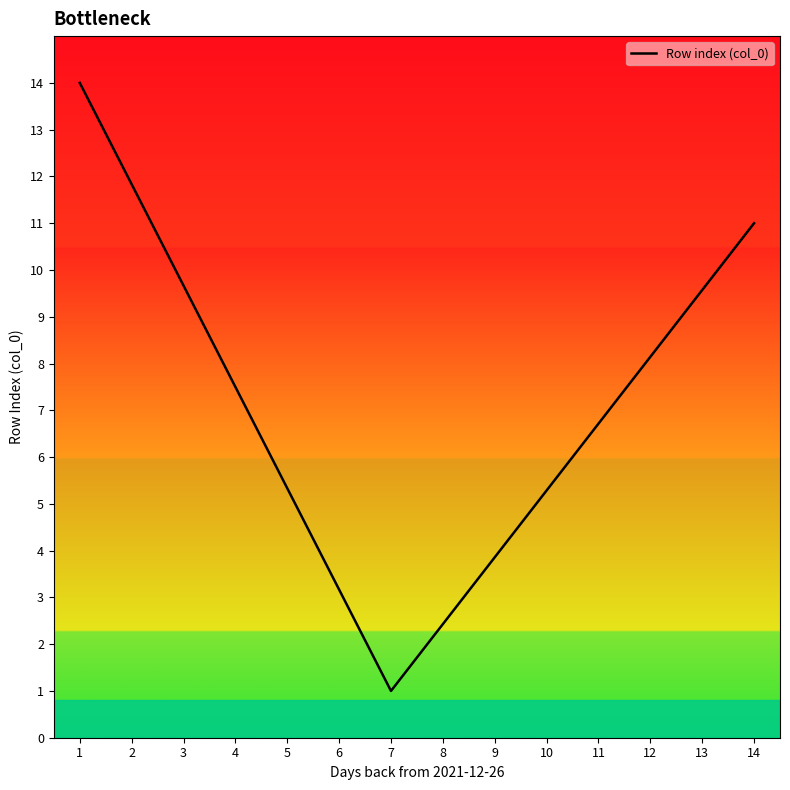

What is the greatest value displayed?

14.0